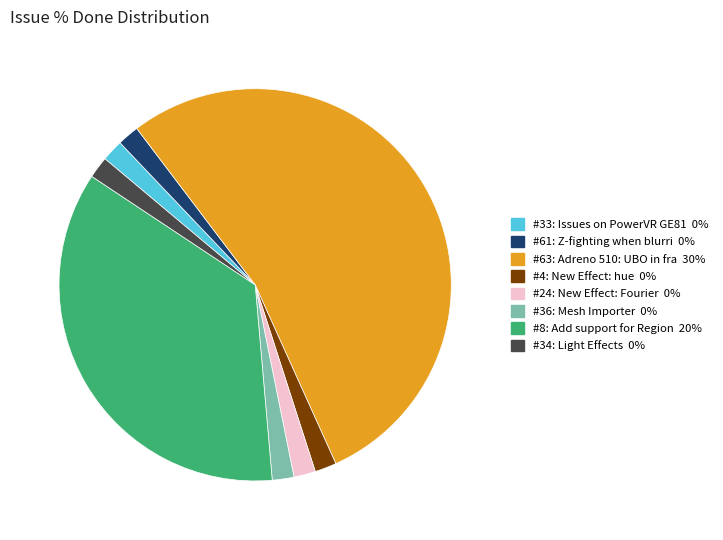

Does any single category account for the majority?

Yes